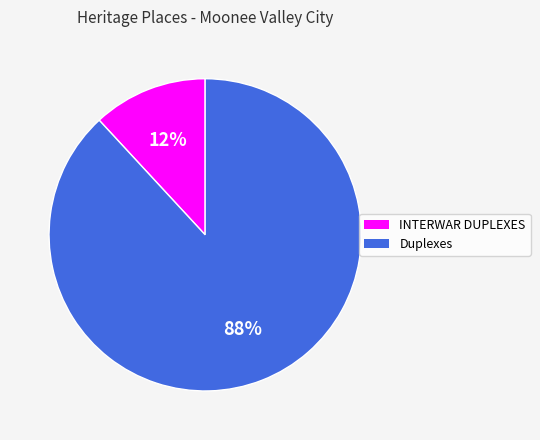

Which category has the smallest portion of the pie?

INTERWAR DUPLEXES